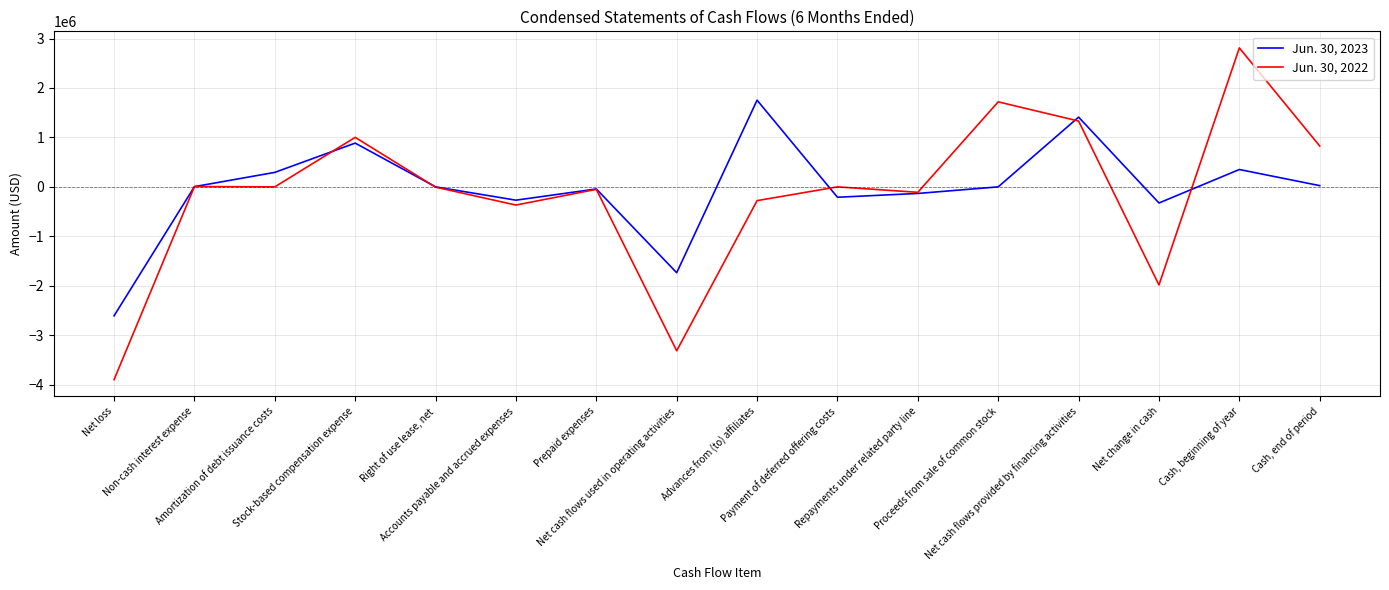

What is the average value of the Jun. 30, 2023 series?

-37666